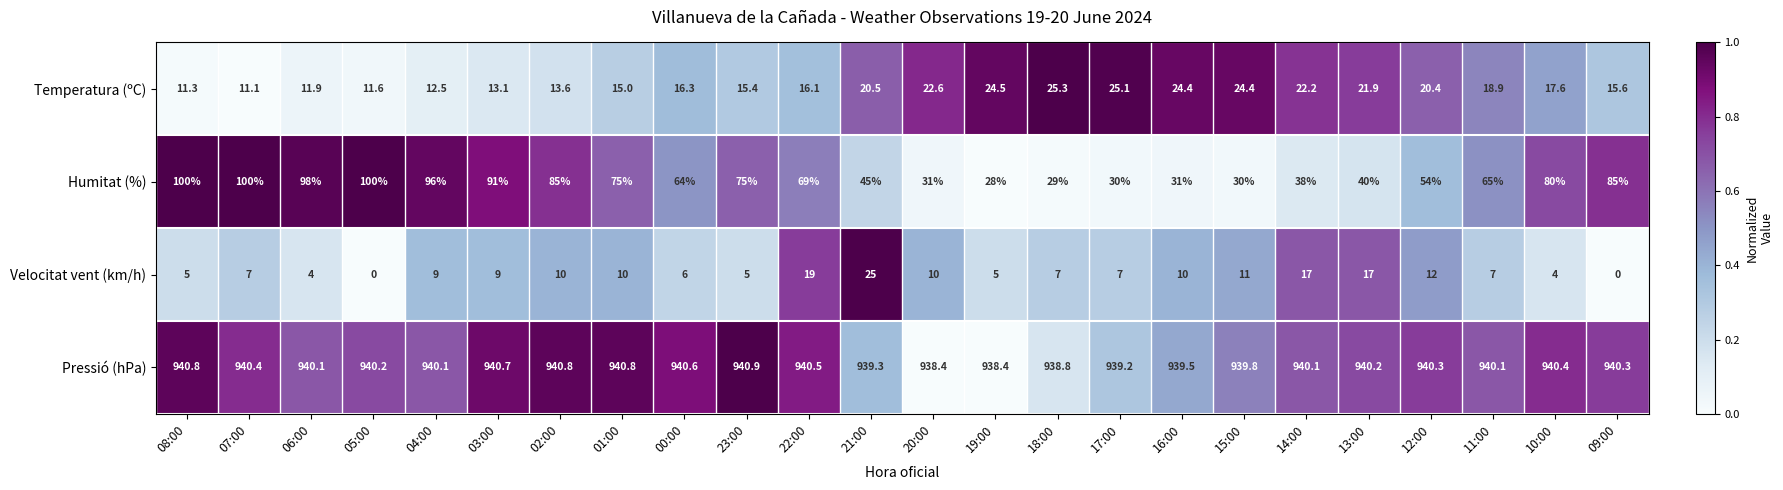

What is the difference between the maximum and second lowest values in the Velocitat vent (km/h) series?

25.0